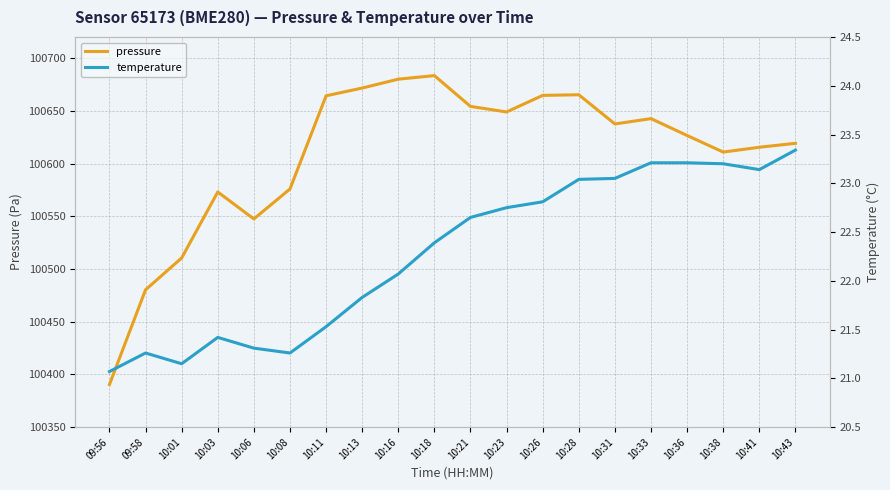

At which category does the chart reach its minimum across all series?

09:56